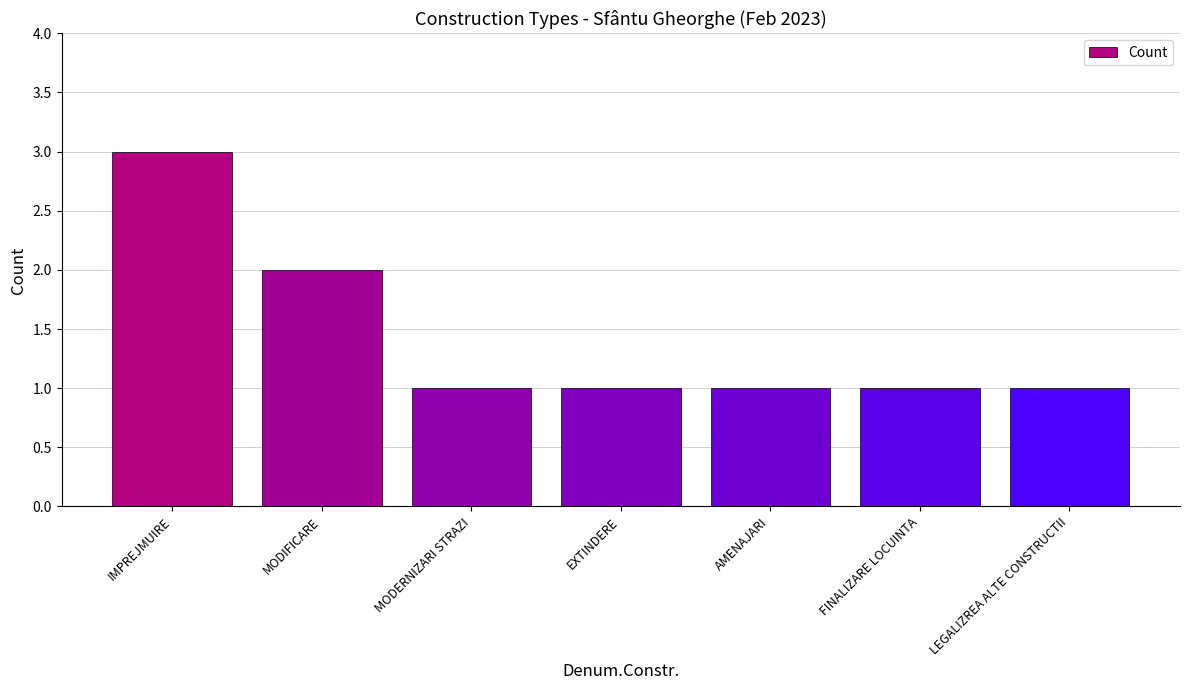

Reading left to right, transcribe all the data shown in this chart.

IMPREJMUIRE=3	MODIFICARE=2	MODERNIZARI STRAZI=1	EXTINDERE=1	AMENAJARI=1	FINALIZARE LOCUINTA=1	LEGALIZREA ALTE CONSTRUCTII=1